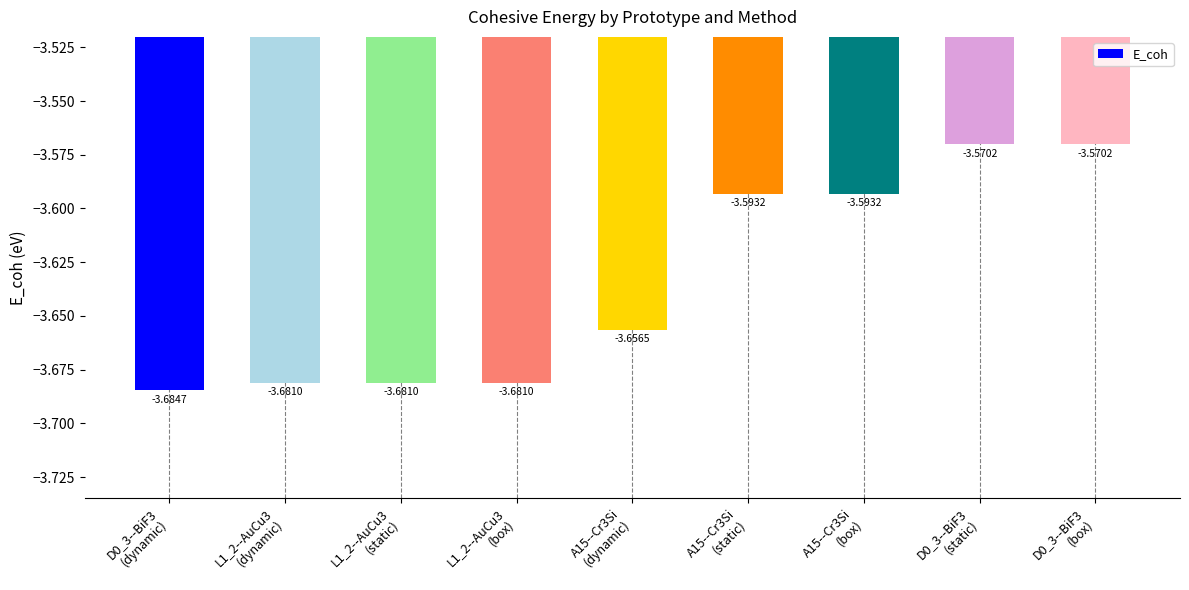

Are the bars horizontal?

No